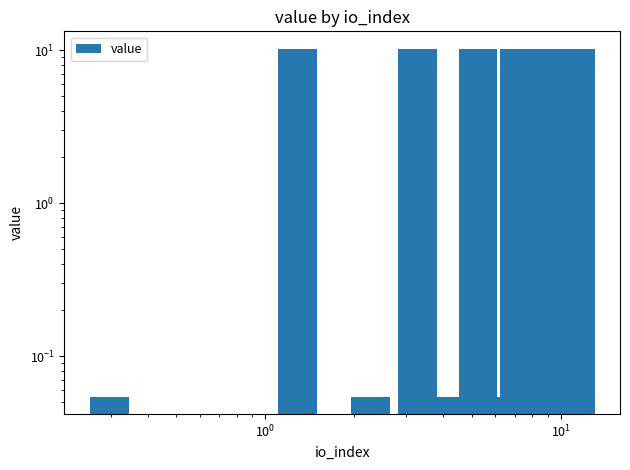

How many bars are there in total?

12